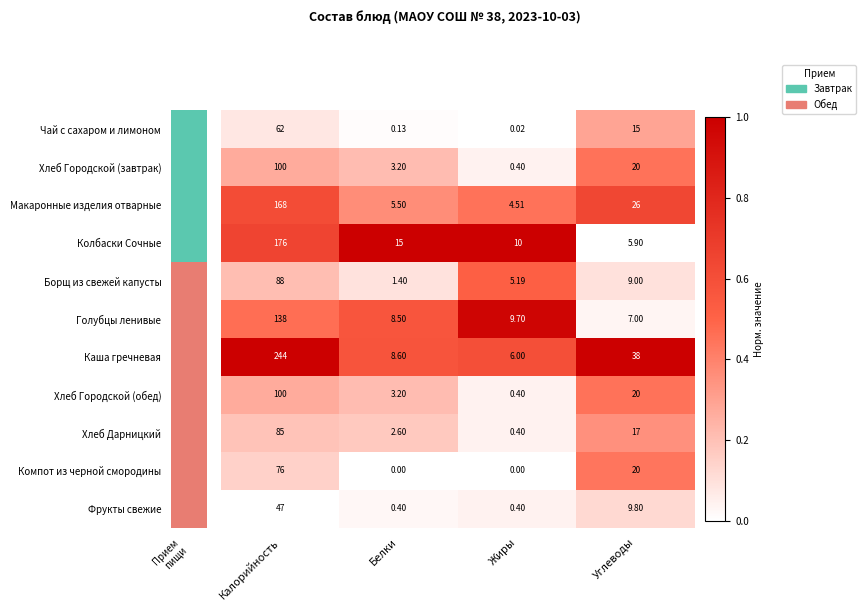

Which category has the highest value across all series?

Калорийность